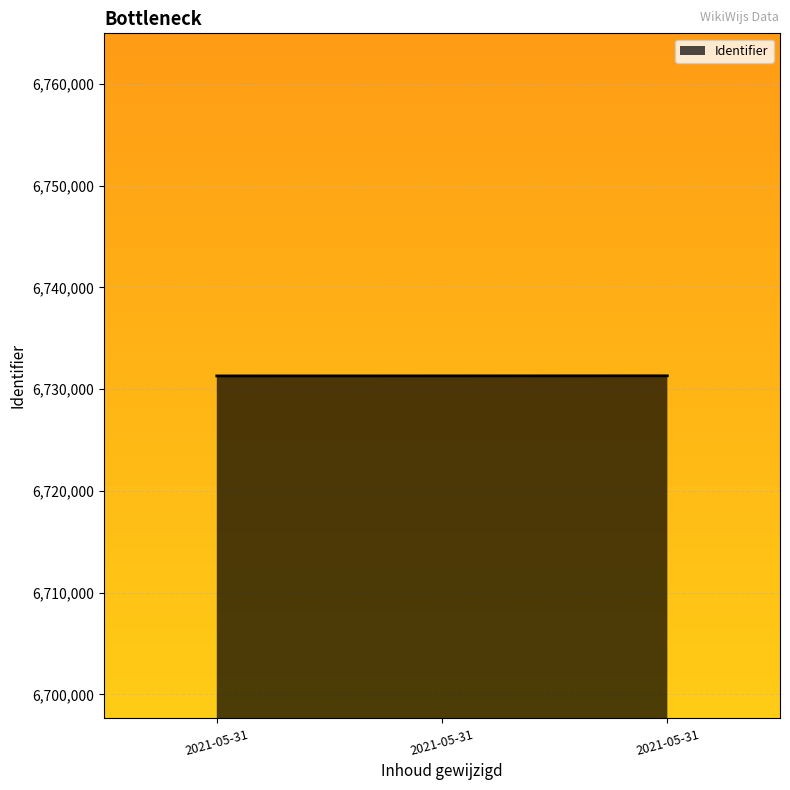

What is the maximum value shown in the chart?

6731318